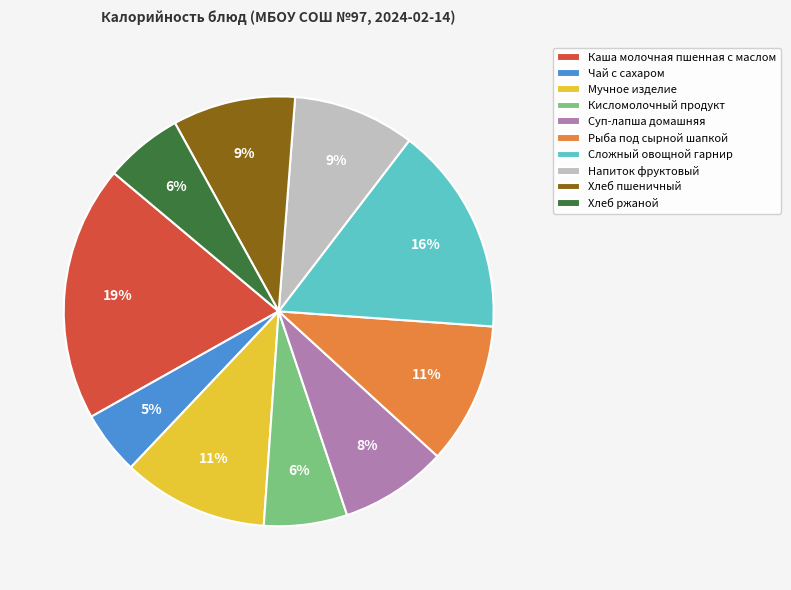

Count the number of slices in the pie.

10